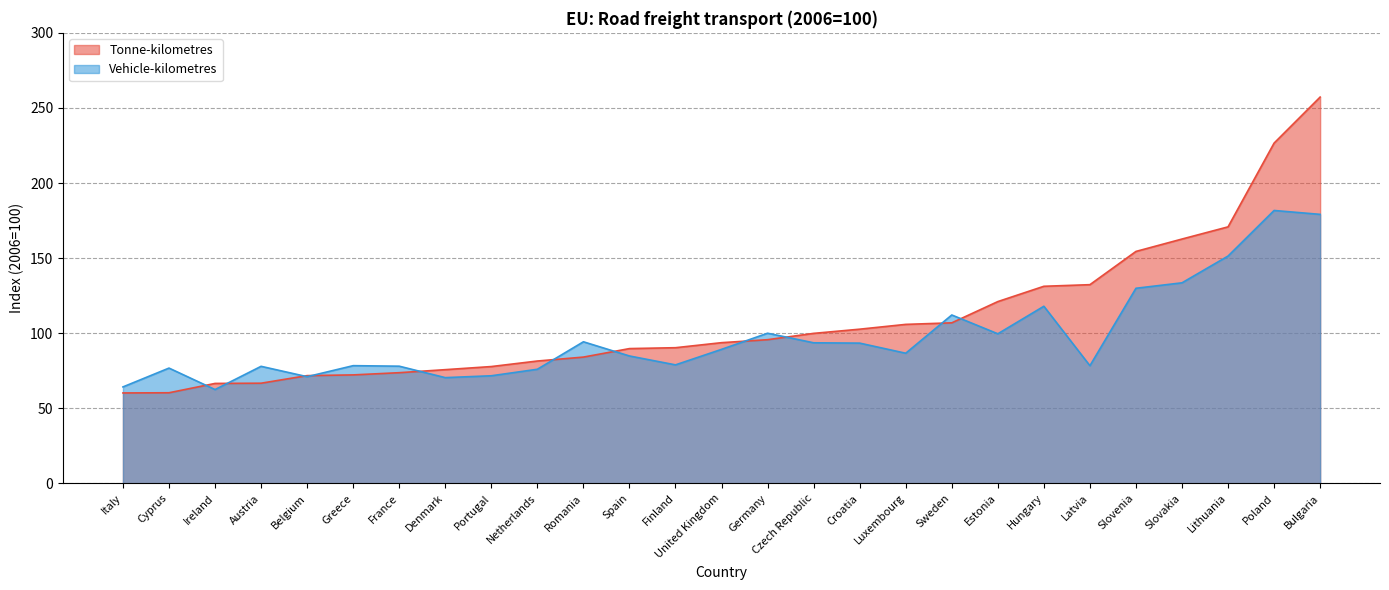

How many values in the Tonne-kilometres series exceed 93?

14